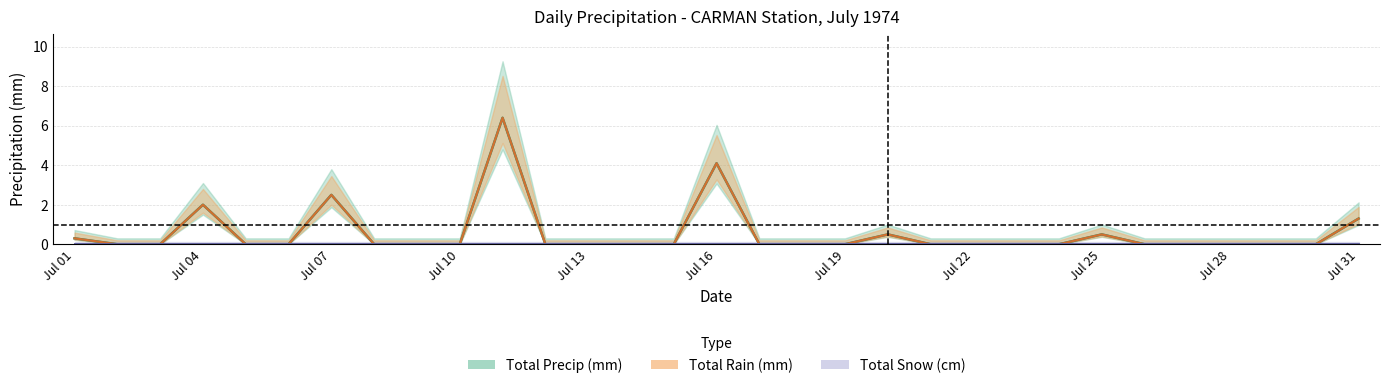

Between 18 and 10, which is larger?

10